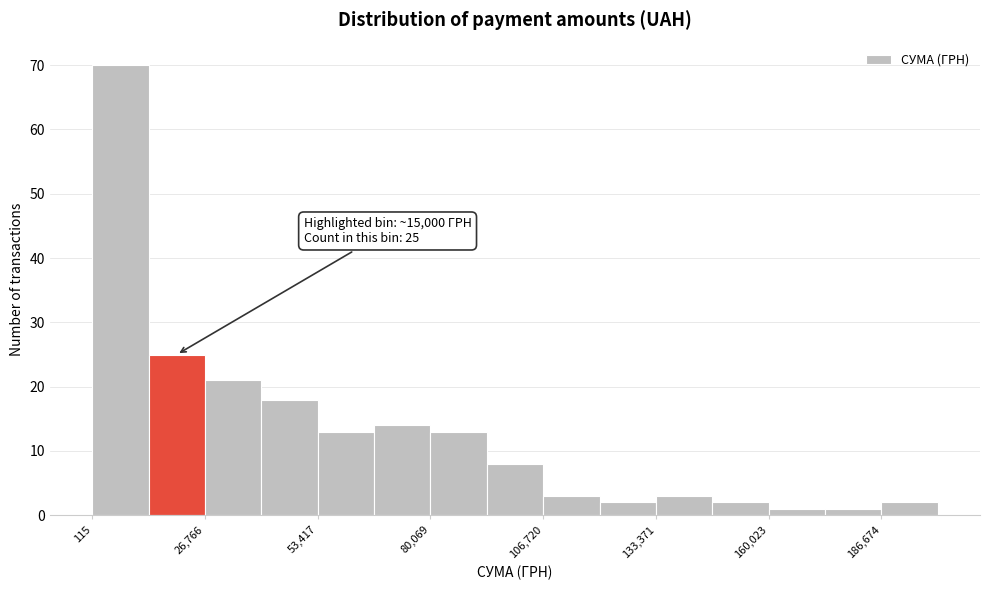

Read against the x-axis, roughly where is the centre of the tallest bar?

5000